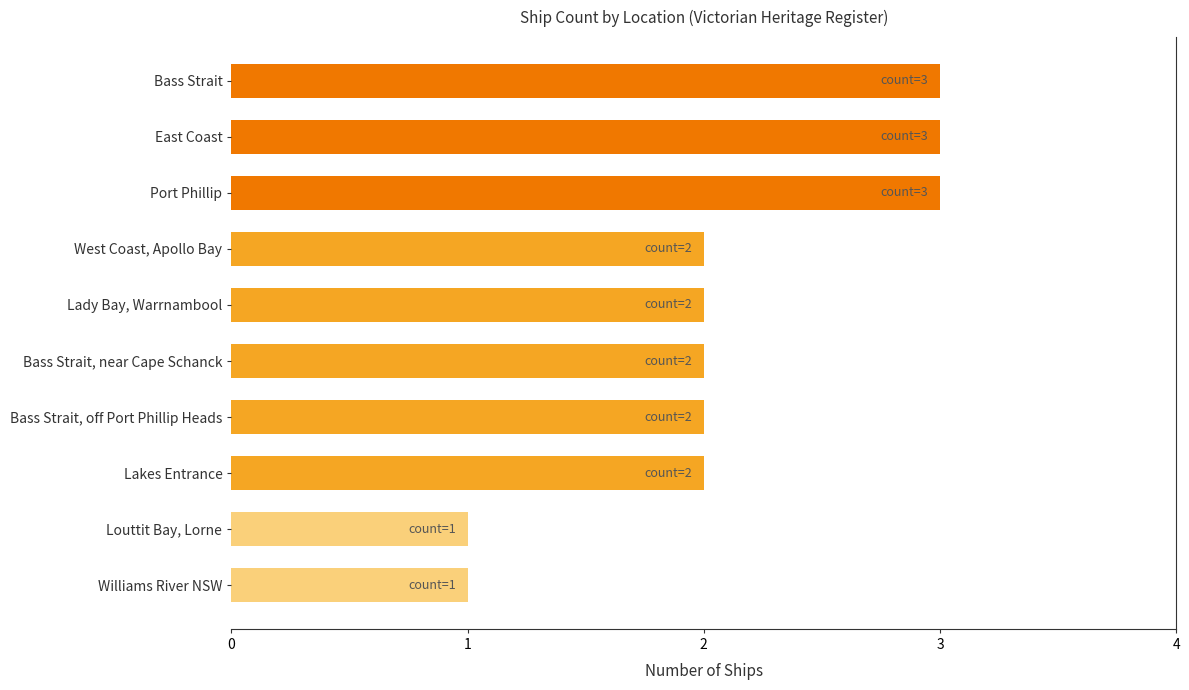

What is the difference between the maximum and second lowest values?

2